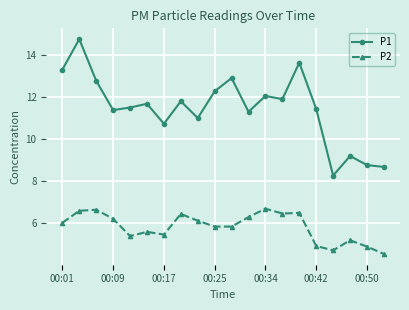

True or false: P2 and P1 cross at least once.

False